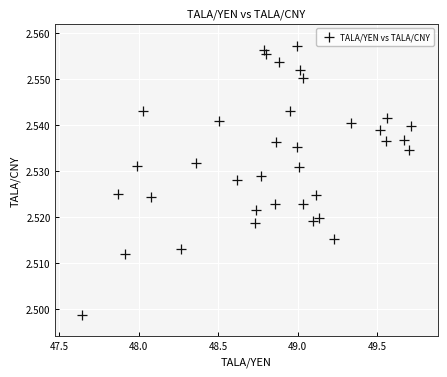

What is the range of X values (max minus min)?

2.1